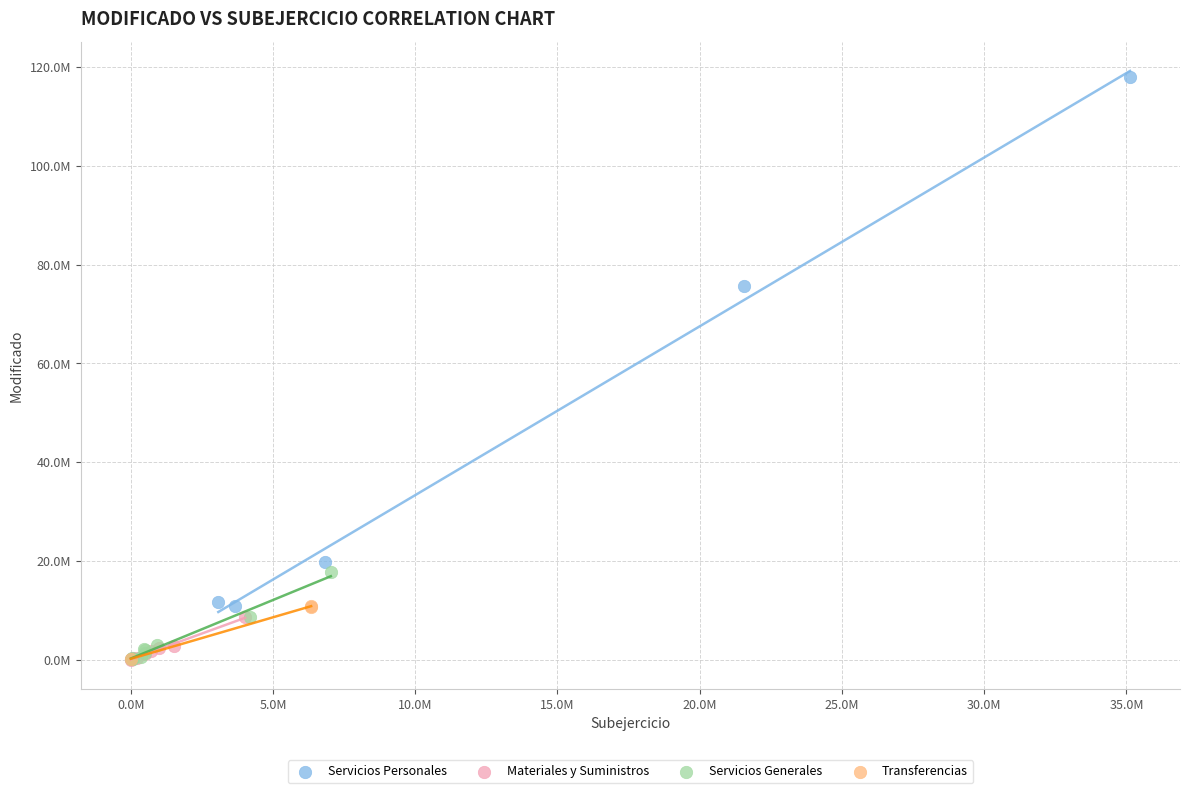

What are all the series names shown in the legend?

Servicios Personales, Materiales y Suministros, Servicios Generales, Transferencias